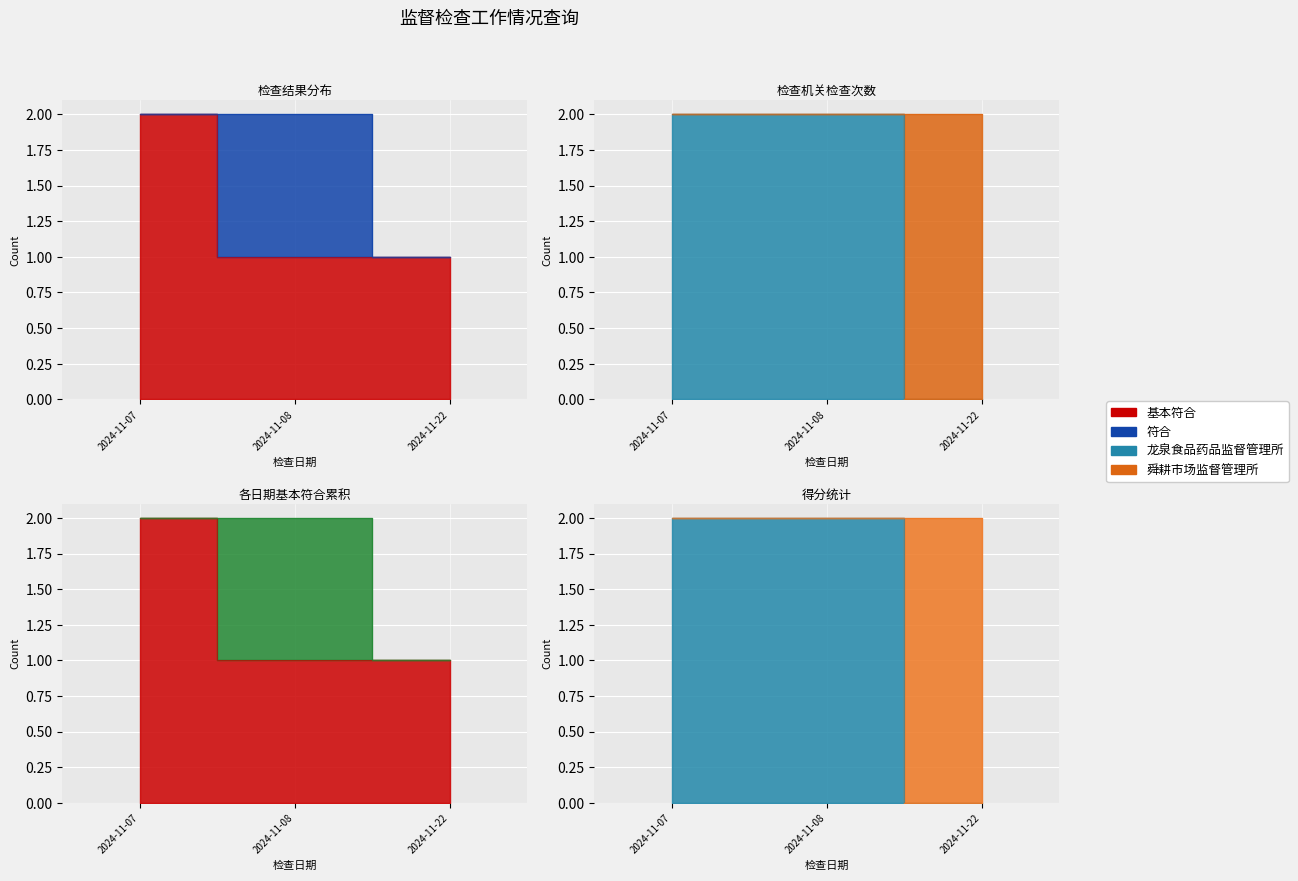

The value at 2024-11-08 is 1. True or false?

True